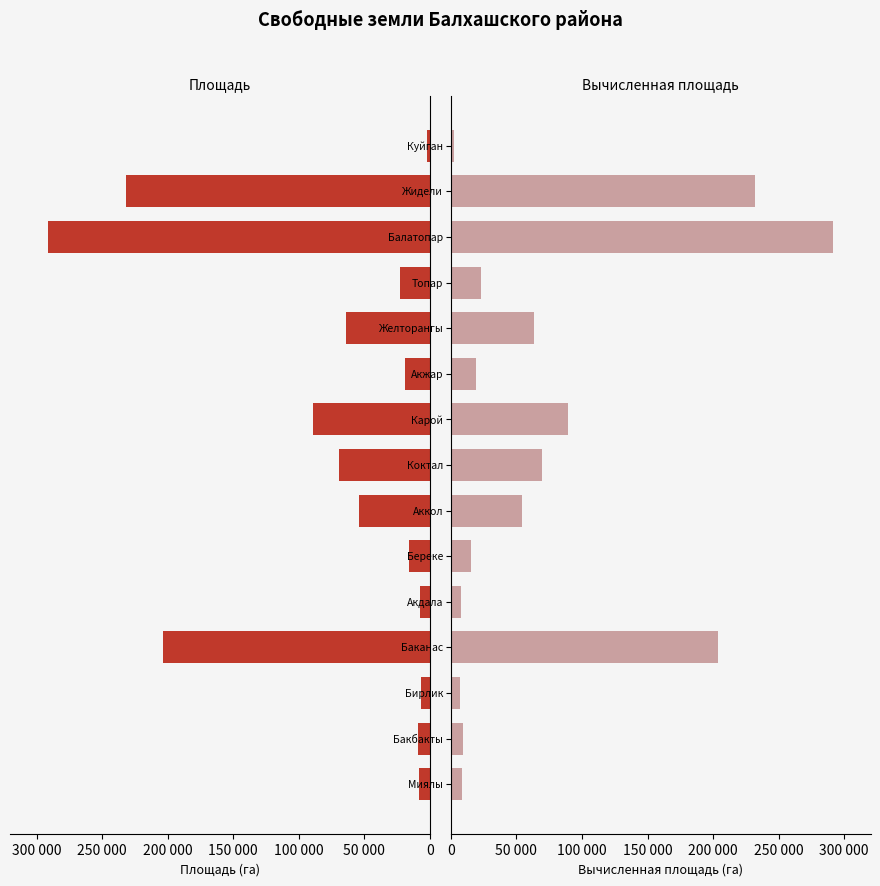

Between 150 000 and 10, which is larger?

150 000